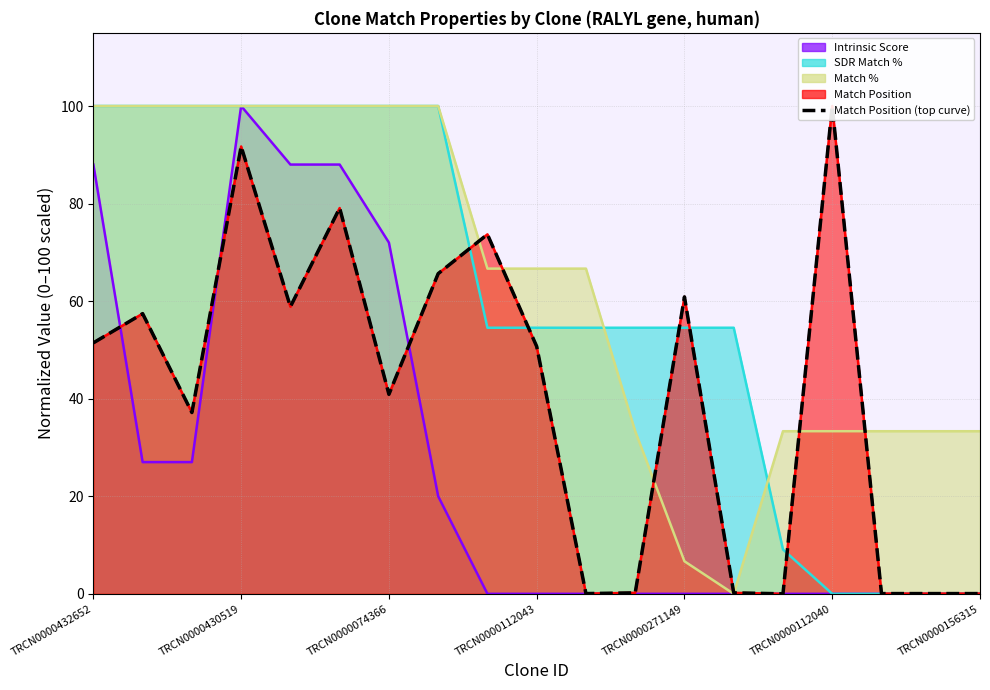

What position from the right is 16?

3